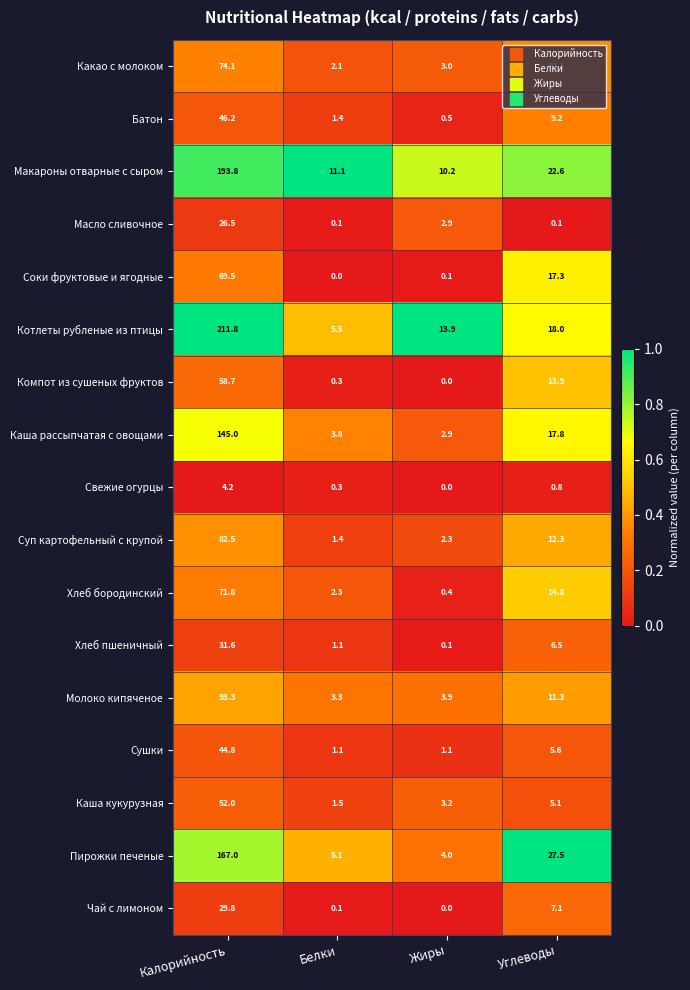

Which series has the largest total across all categories?

Котлеты рубленые из птицы